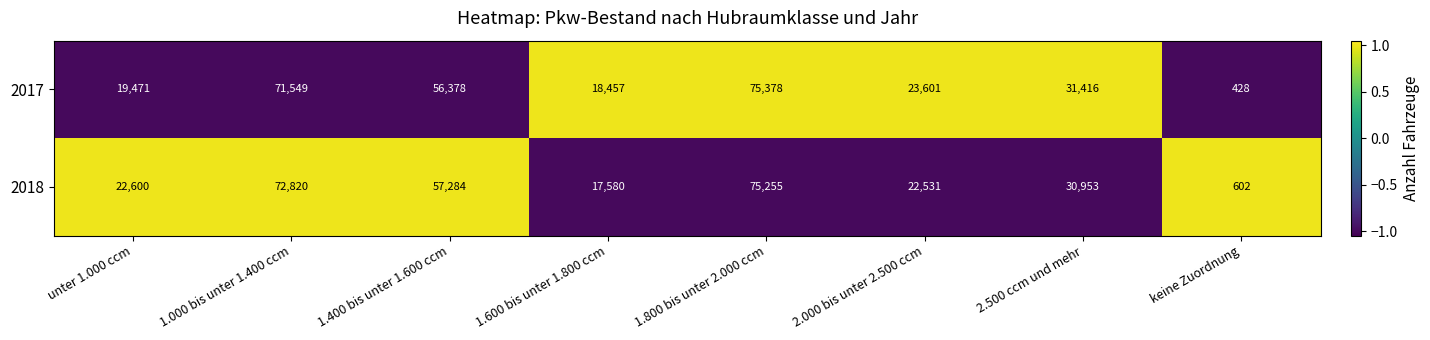

What is the greatest value displayed?

75378